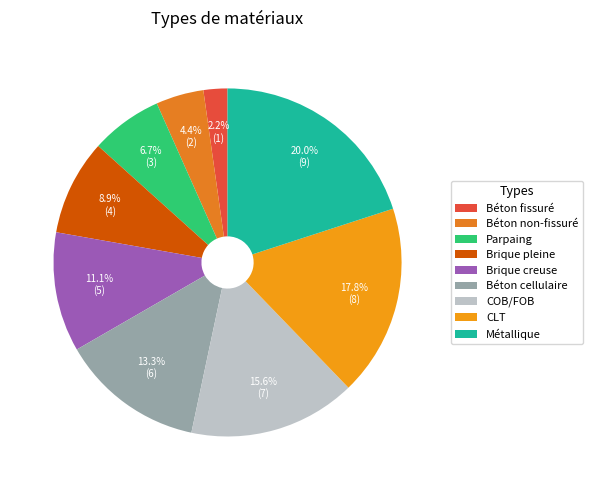

Is Métallique the majority of the pie?

No